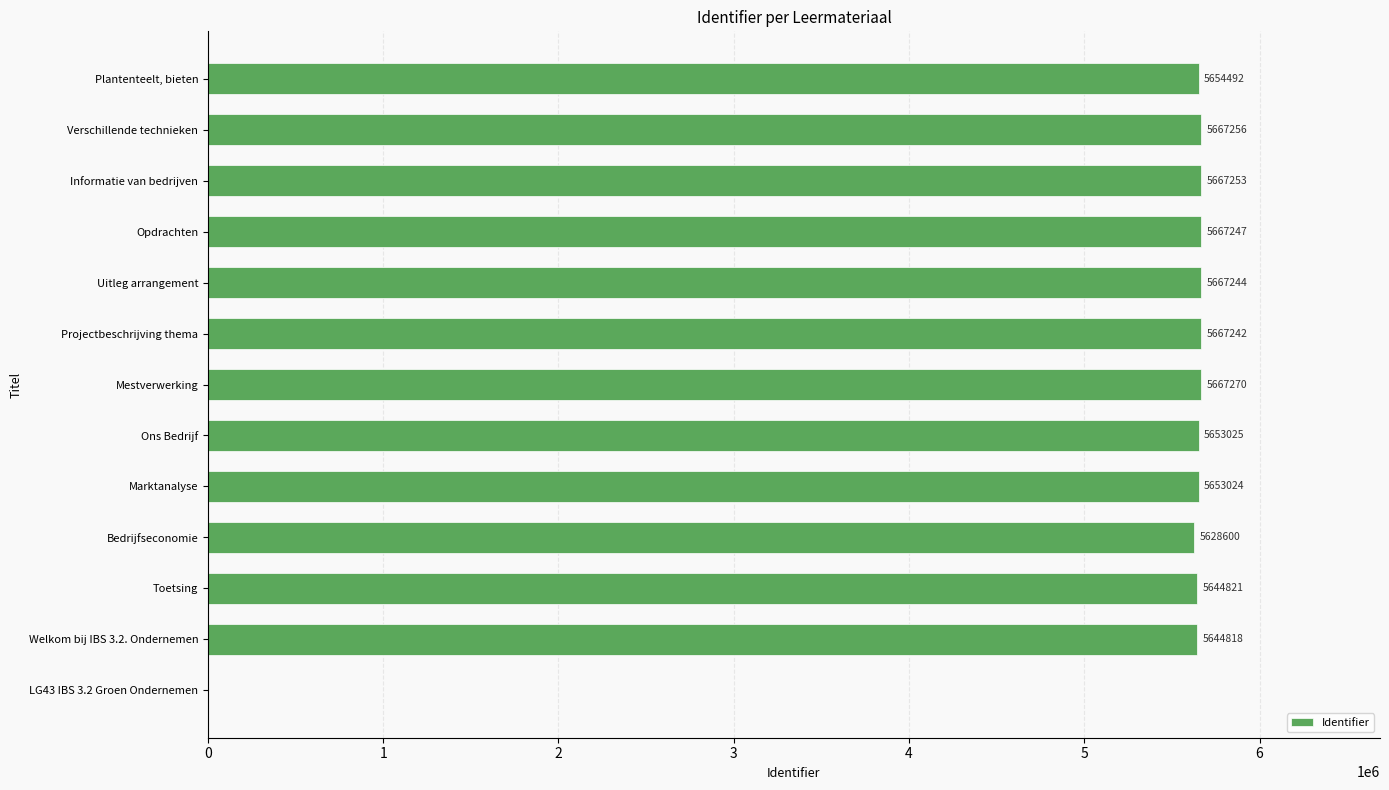

Where is the data nearest to the value 2833635?

Bedrijfseconomie